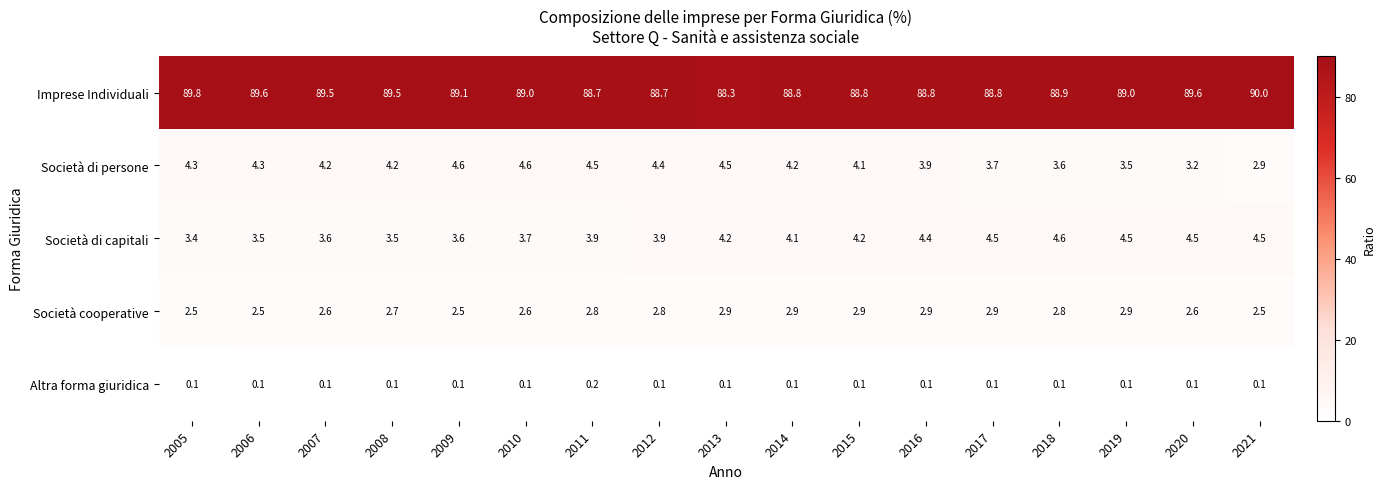

What is the sum of all Imprese Individuali values?

1514.9